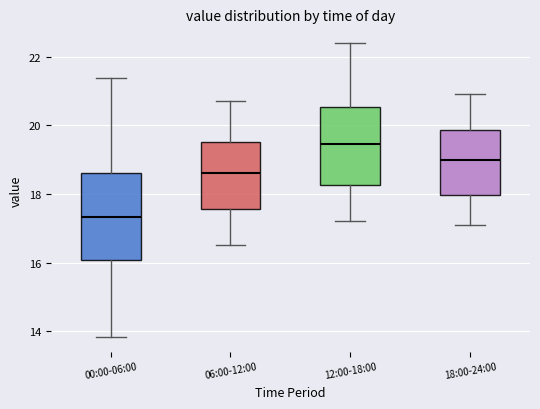

Reading left to right, read every box against the y-axis: the position of its median line, the range the box covers, and the ends of its whiskers. The values are not printed on the chart, so give them approximately, as read against the axis.

00:00-06:00: median 17.4, box 16.0 to 18.6, whiskers 13.8 to 21.4
06:00-12:00: median 18.6, box 17.6 to 19.6, whiskers 16.6 to 20.8
12:00-18:00: median 19.4, box 18.2 to 20.6, whiskers 17.2 to 22.4
18:00-24:00: median 19.0, box 18.0 to 19.8, whiskers 17.2 to 21.0